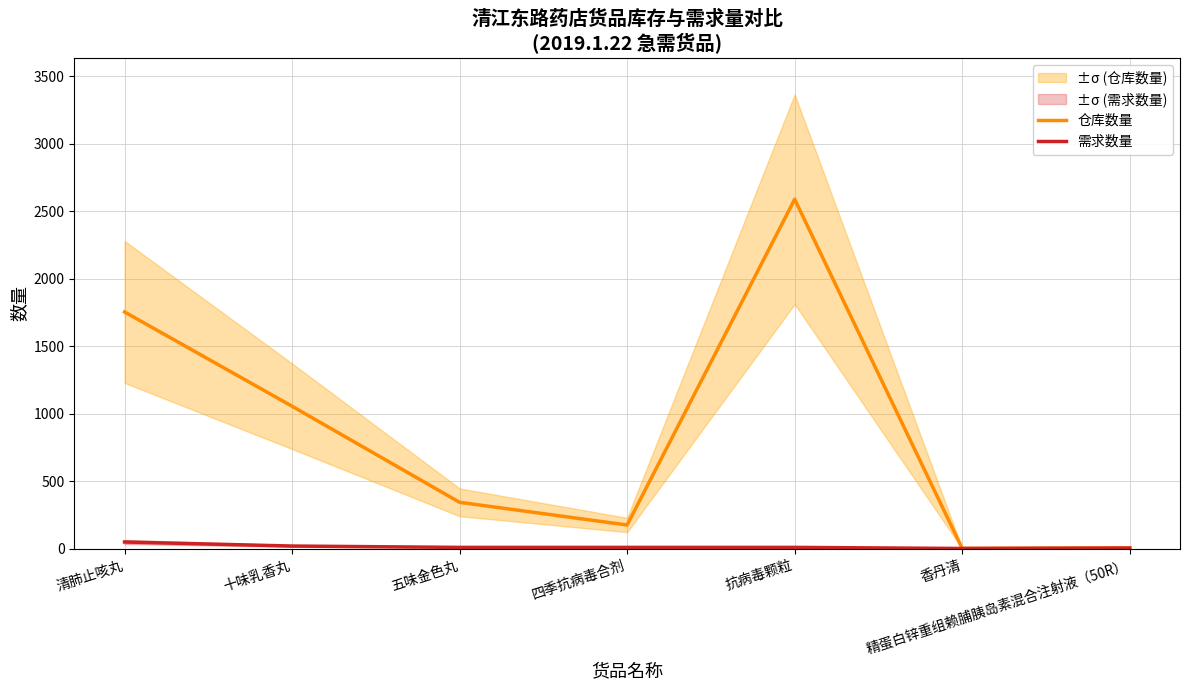

What is the approximate value of 需求数量 at 清肺止咳丸?

50